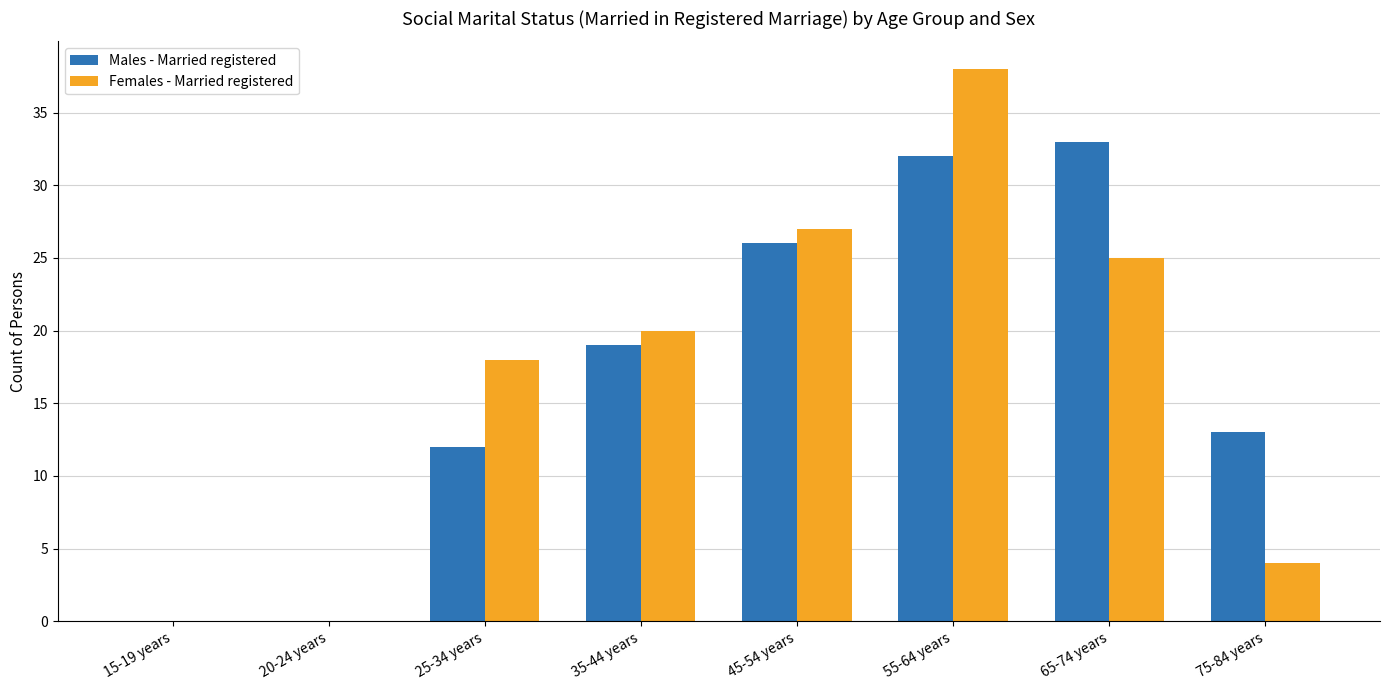

What is the maximum value for Females - Married registered?

38